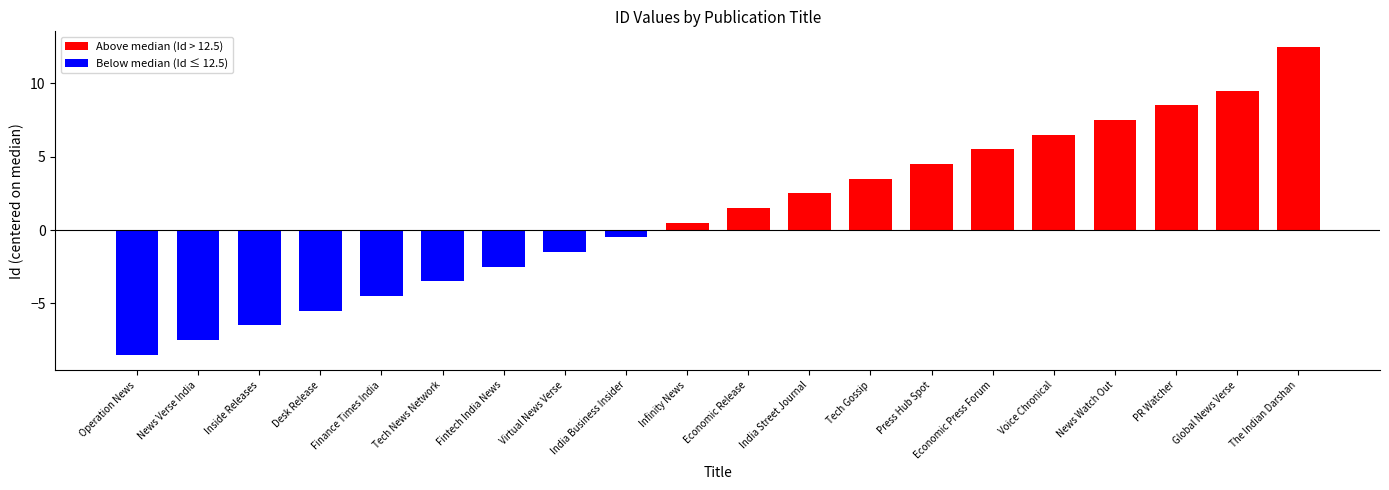

List the labels in order of value, largest first.

The Indian Darshan, Global News Verse, PR Watcher, News Watch Out, Voice Chronical, Economic Press Forum, Press Hub Spot, Tech Gossip, India Street Journal, Economic Release, Infinity News, India Business Insider, Virtual News Verse, Fintech India News, Tech News Network, Finance Times India, Desk Release, Inside Releases, News Verse India, Operation News